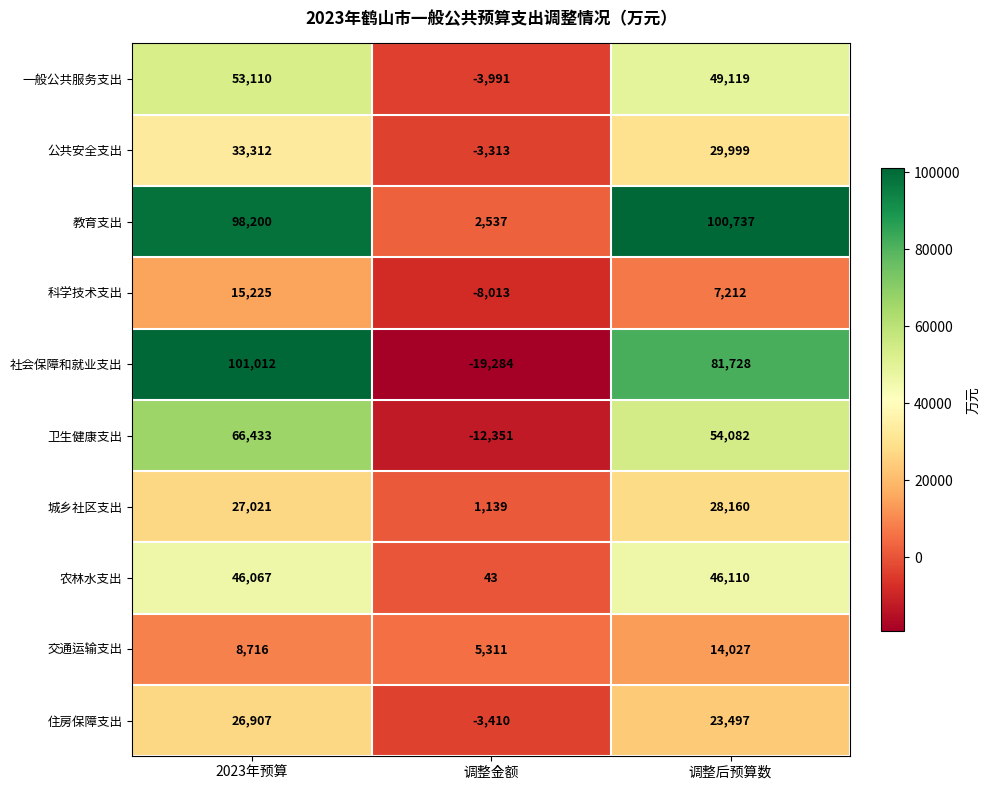

Rank the series at 调整金额 from highest to lowest value.

交通运输支出, 教育支出, 城乡社区支出, 农林水支出, 公共安全支出, 住房保障支出, 一般公共服务支出, 科学技术支出, 卫生健康支出, 社会保障和就业支出